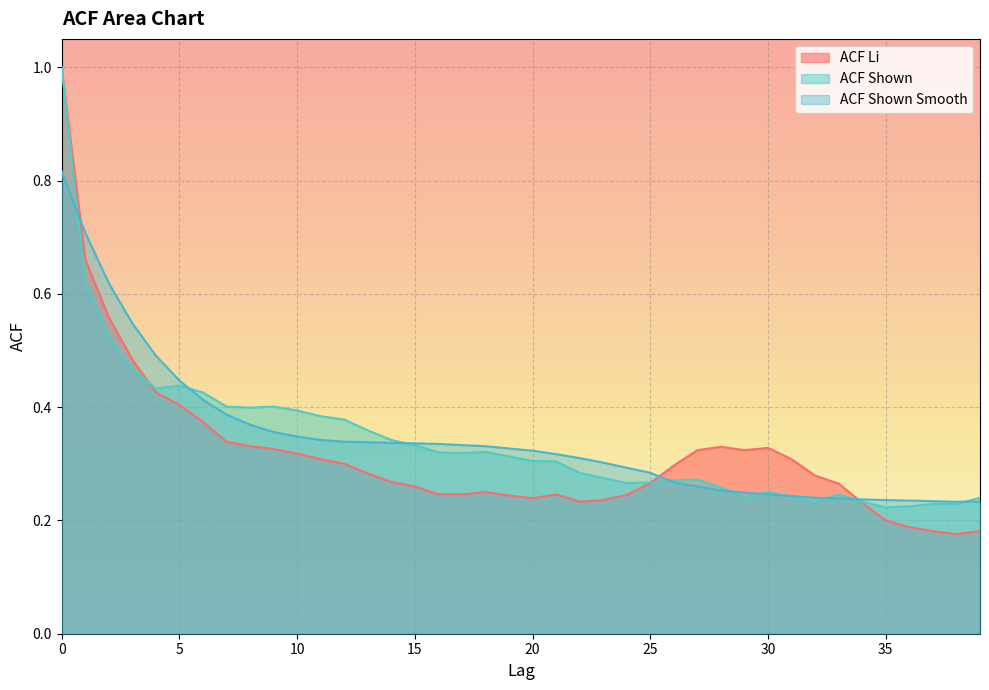

Which series has the largest total across all categories?

acf_shown_smooth